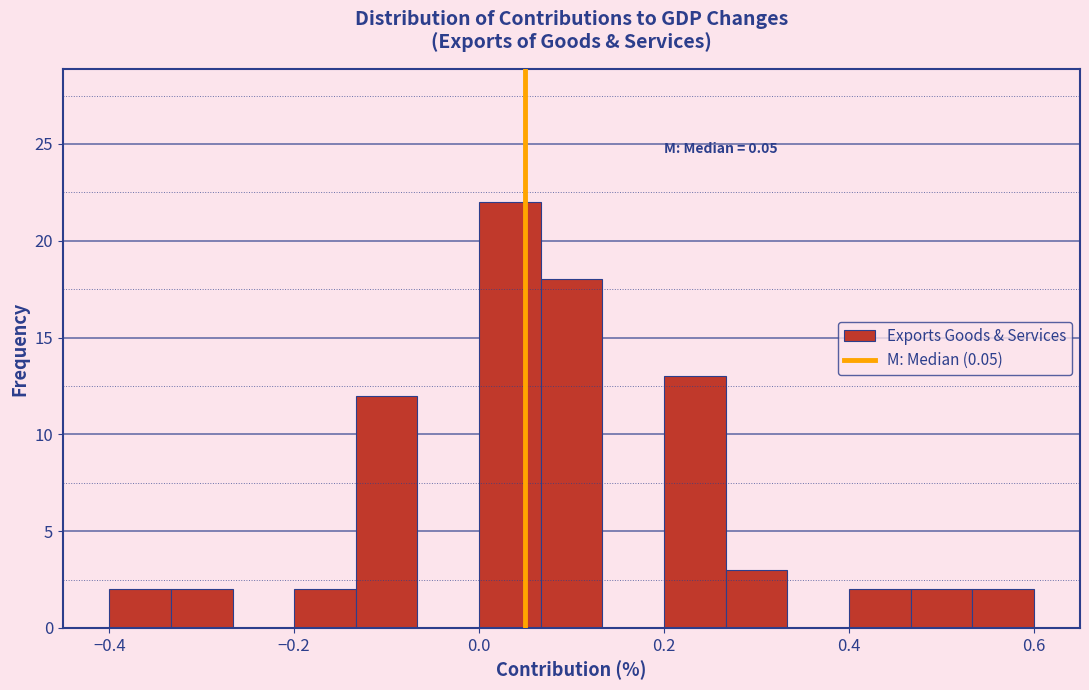

Read against the x-axis, roughly where is the centre of the tallest bar?

0.04